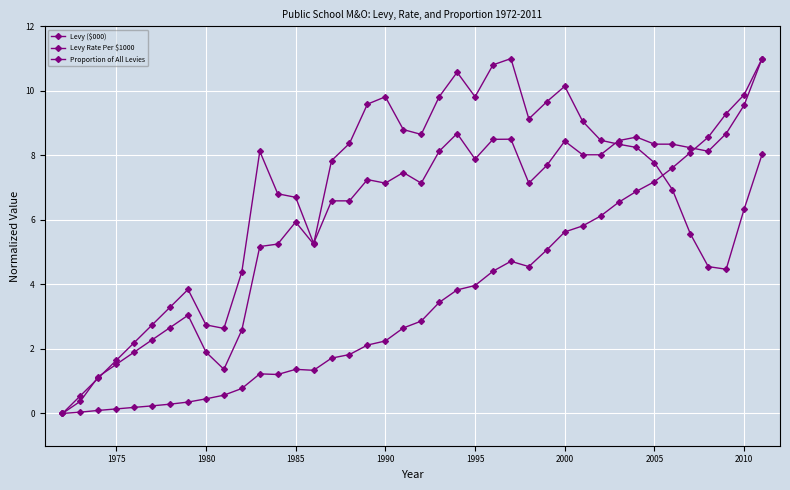

What is the sum of all Levy ($000) values?

144.3